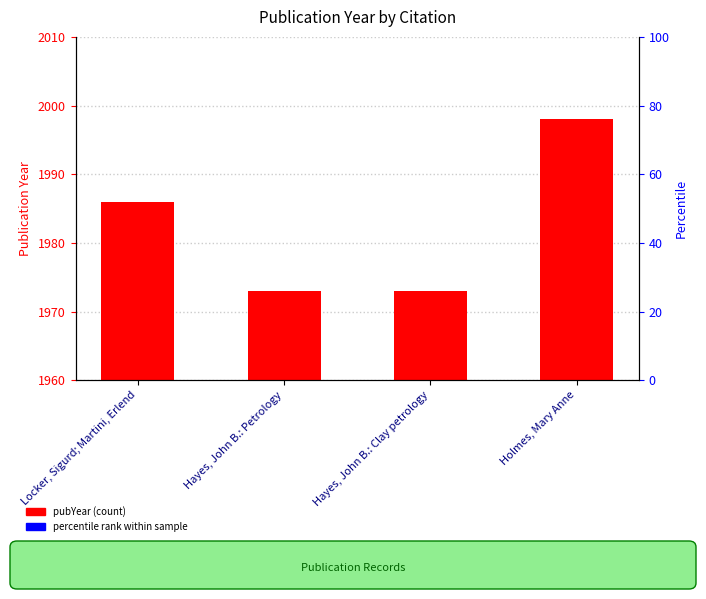

What is the difference between the values at Locker, Sigurd; Martini, Erlend and Holmes, Mary Anne?

12